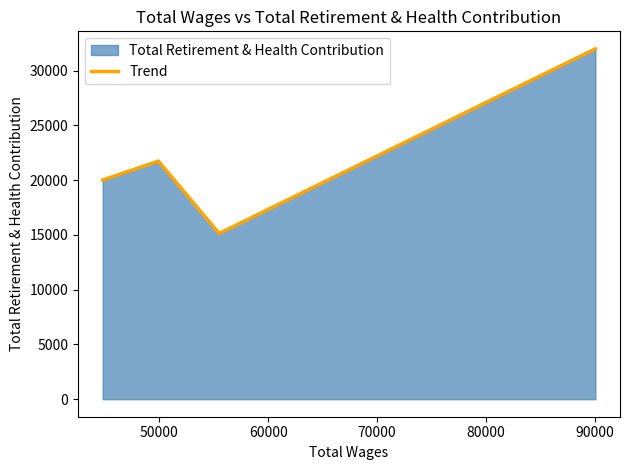

How many data points are above 21733?

1